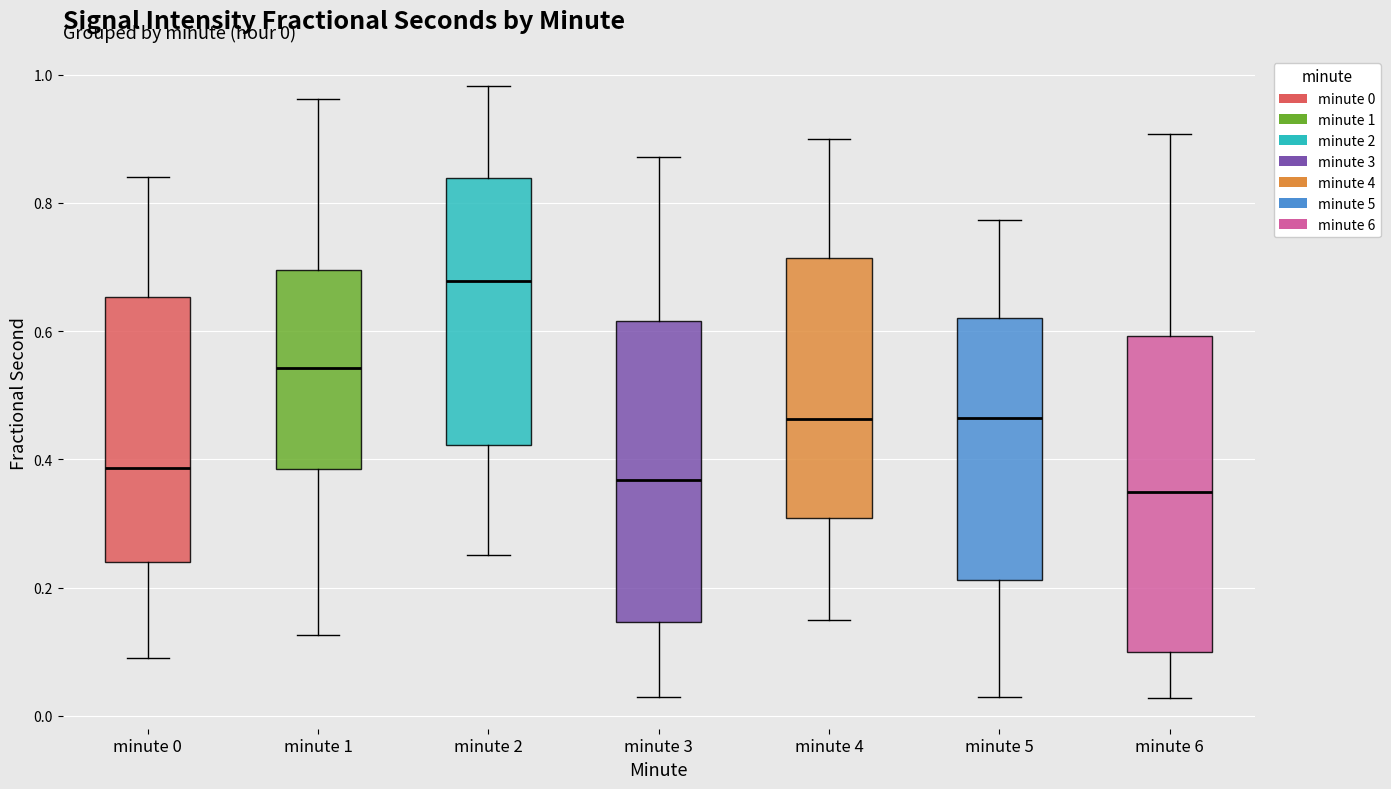

Which box's median line is the highest?

minute 2